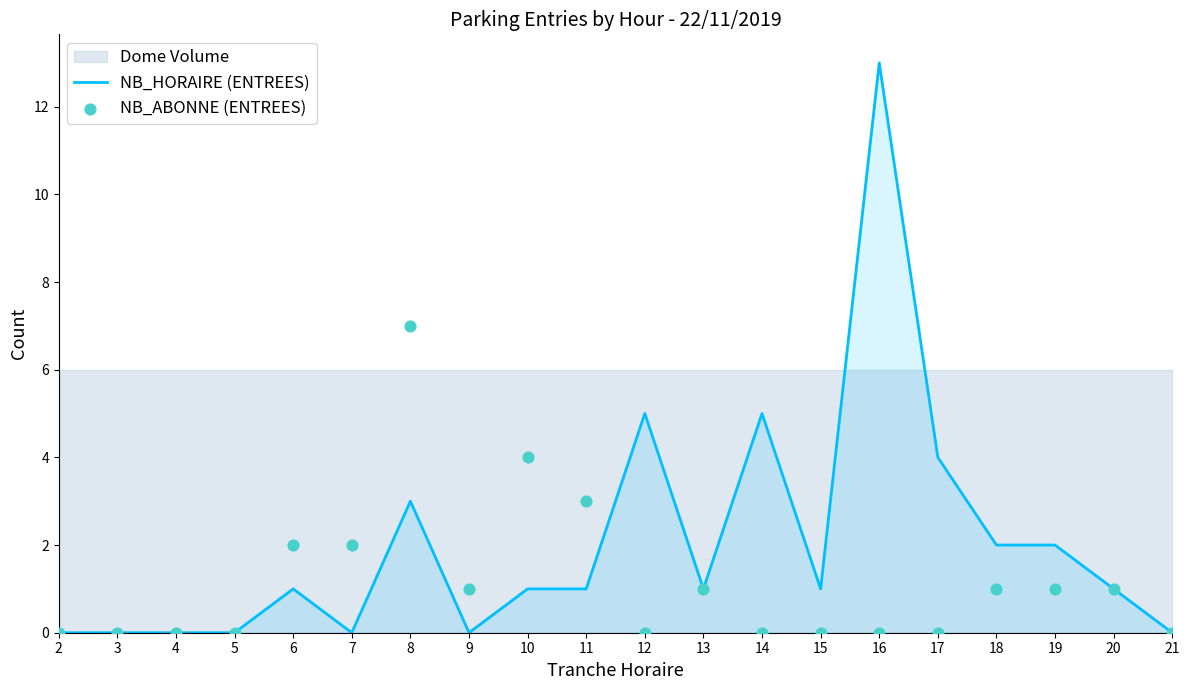

Which series contains the highest Y value?

NB_HORAIRE (ENTREES)